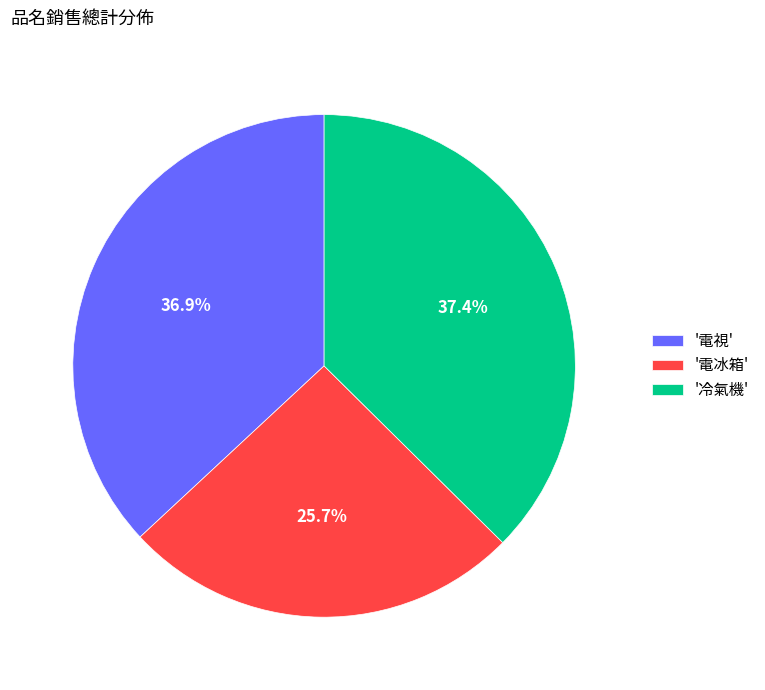

What is the ratio of the value at '電視' to the value at '冷氣機'?

1.0